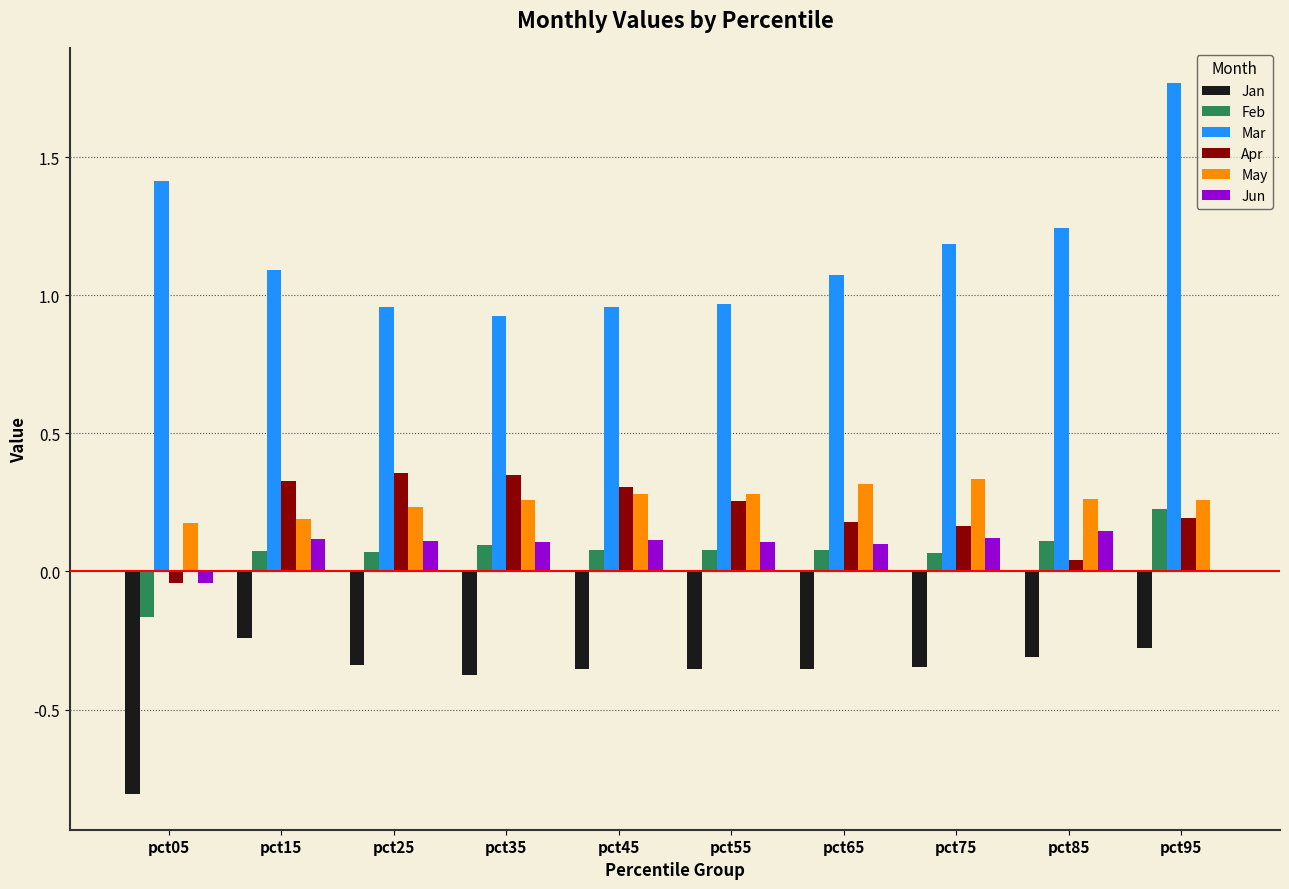

What are all the series names shown in the legend?

Jan, Feb, Mar, Apr, May, Jun